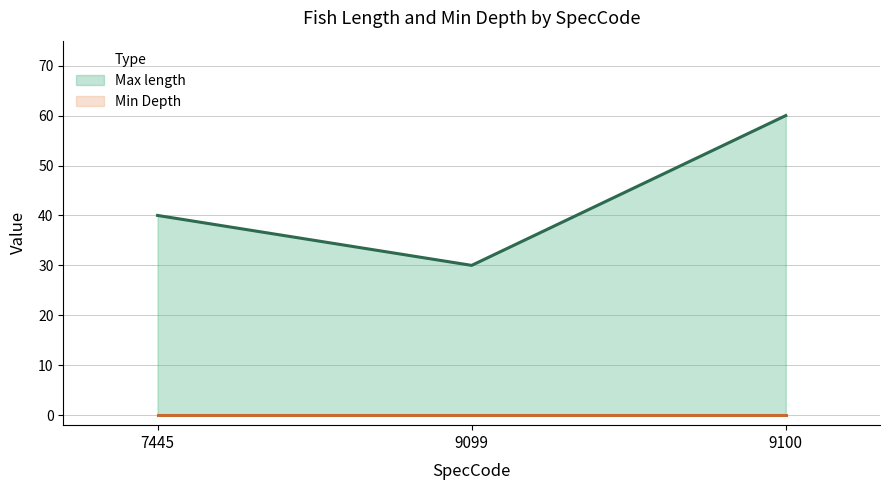

How many lines are shown in the chart?

2